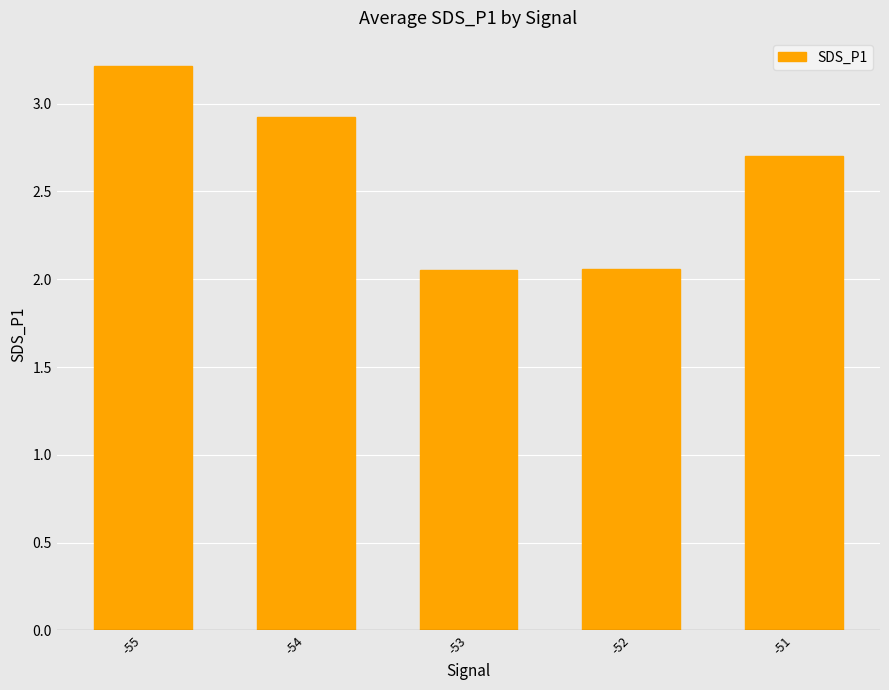

The chart shows a value of 2.9 at -52. True or false?

False